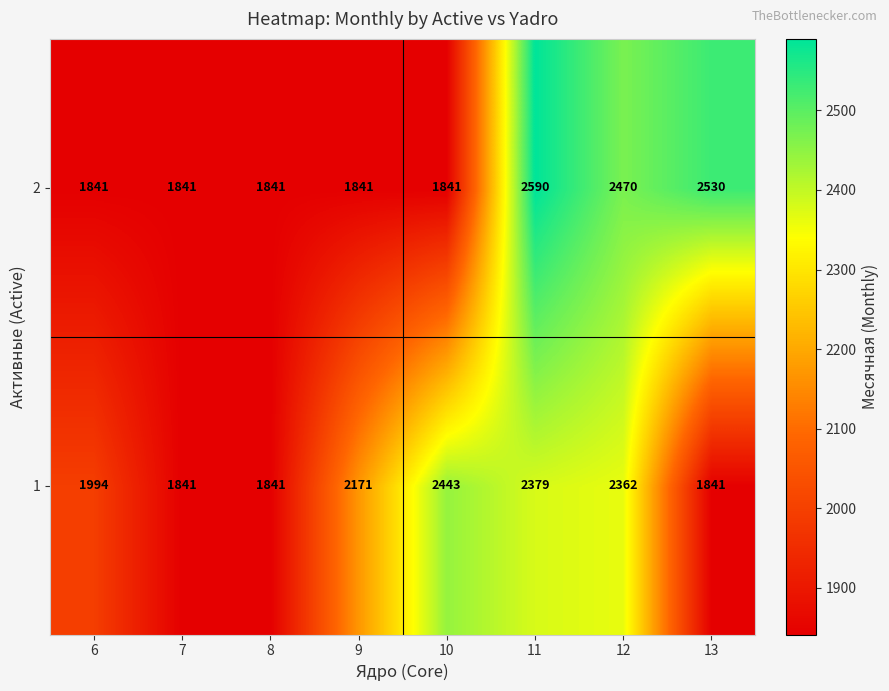

What is the maximum value shown in the chart?

2590